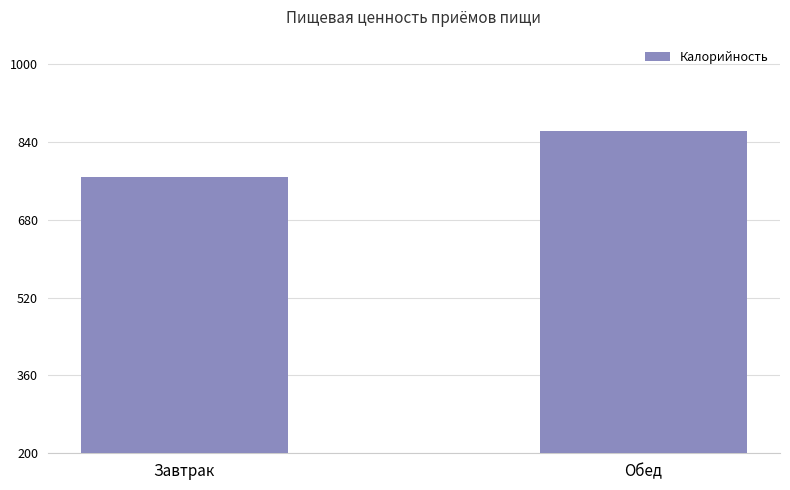

Reading left to right, extract all data points from this chart.

767.8	863.3